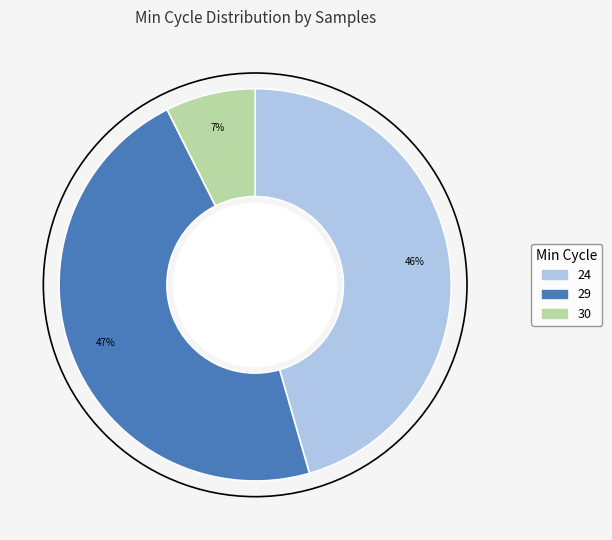

To the nearest percent, what is the difference between the largest and smallest slice percentages?

40%